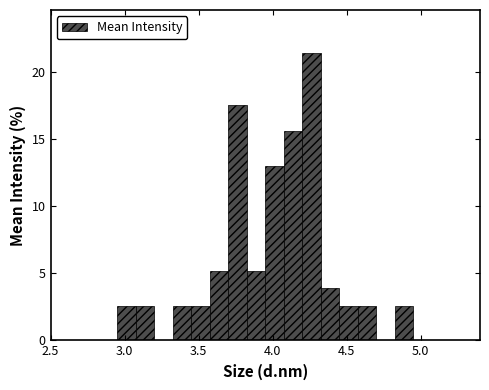

Read against the x-axis, roughly where is the centre of the tallest bar?

4.25